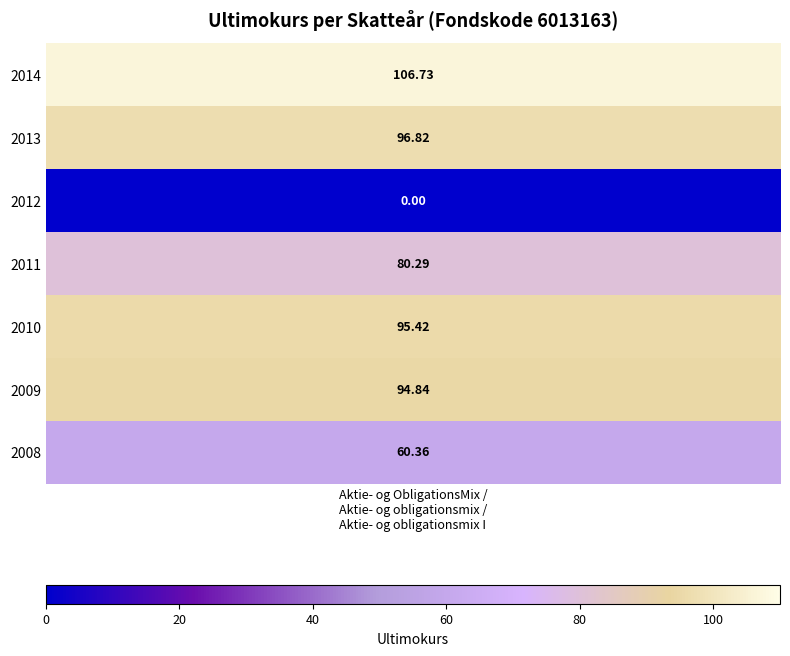

How many values are below 94?

3